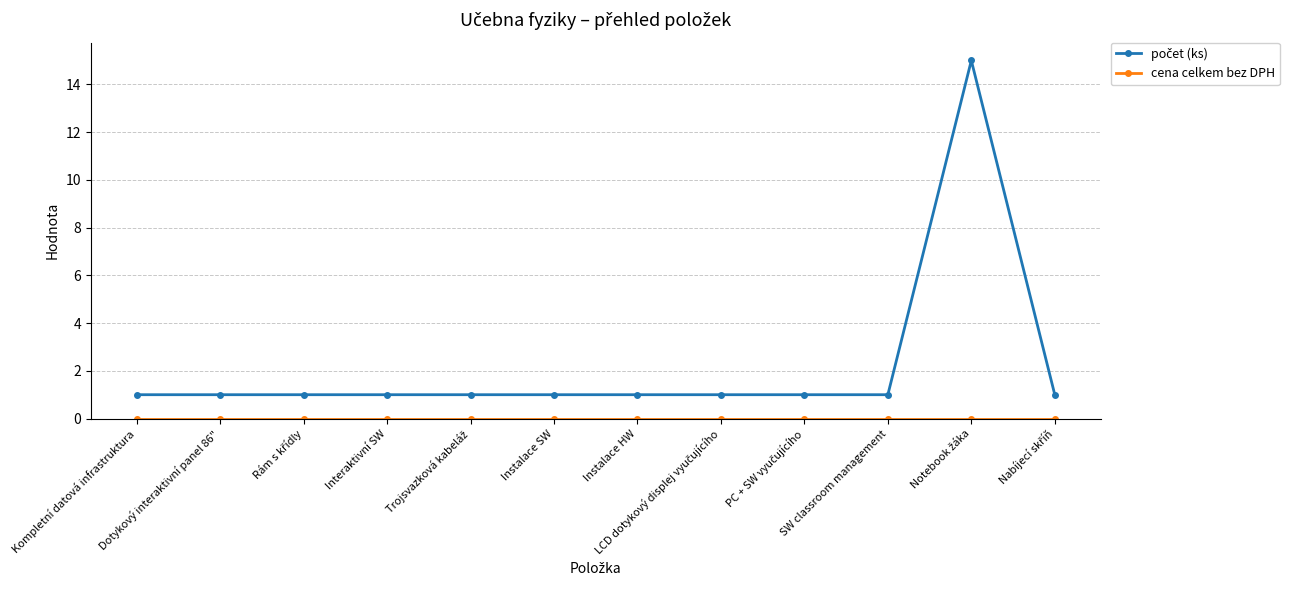

What is the greatest value displayed?

15